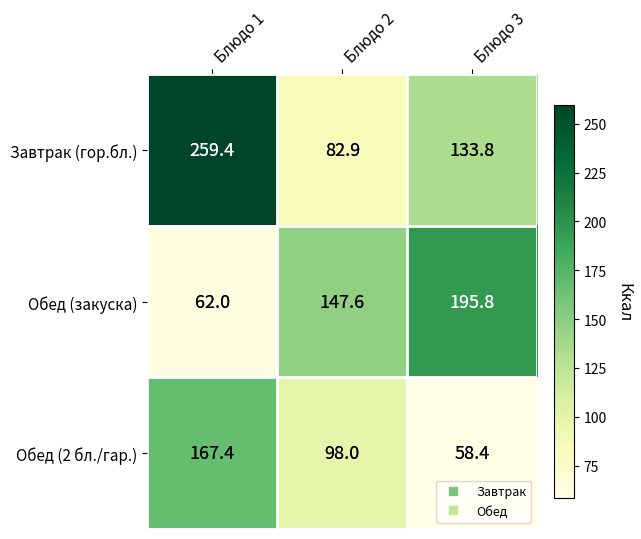

Is it true that Завтрак (гор.бл.) equals 85.0 at Блюдо 3?

False